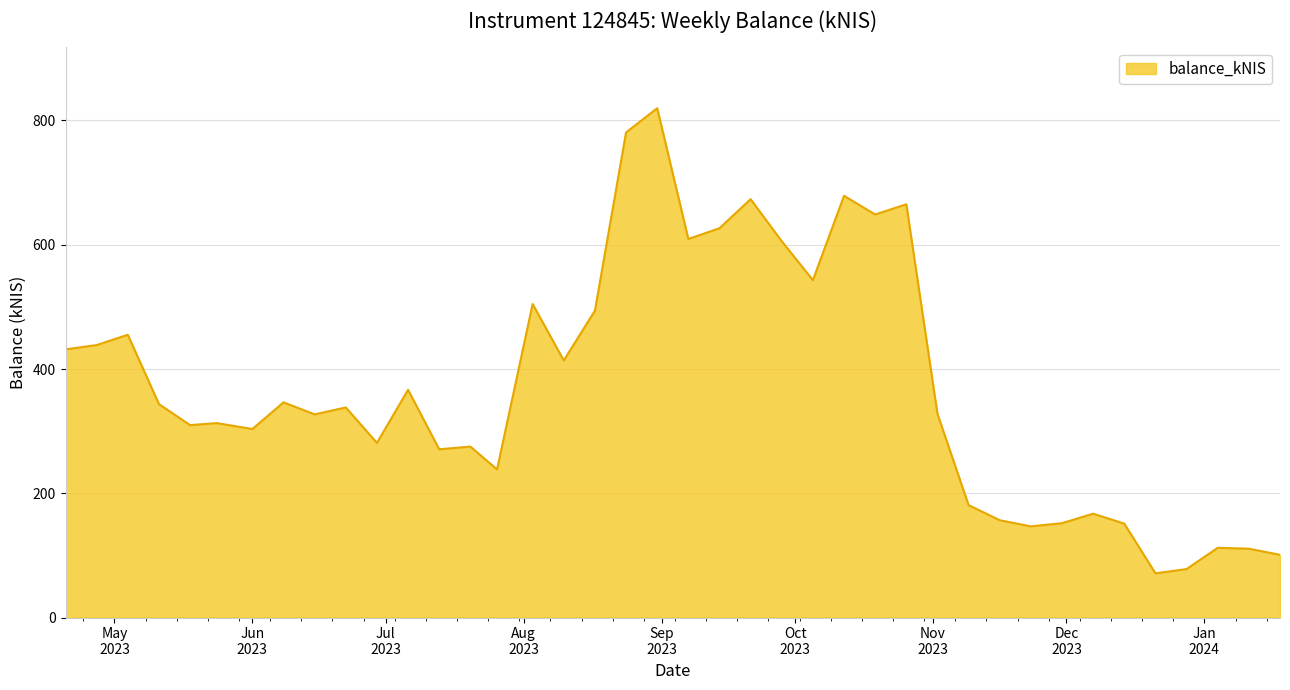

What is the smallest value displayed?

71.2